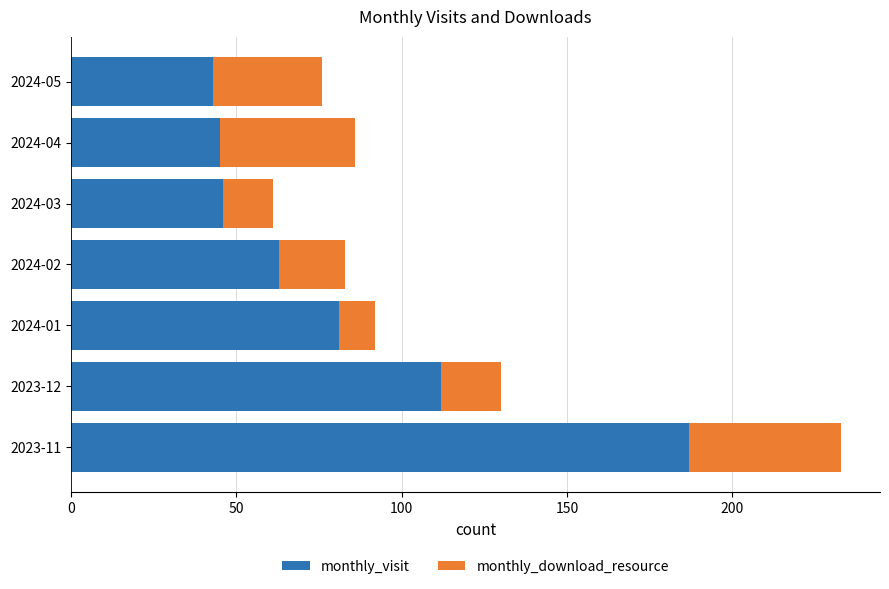

What is the total value across all series at 2024-01?

92